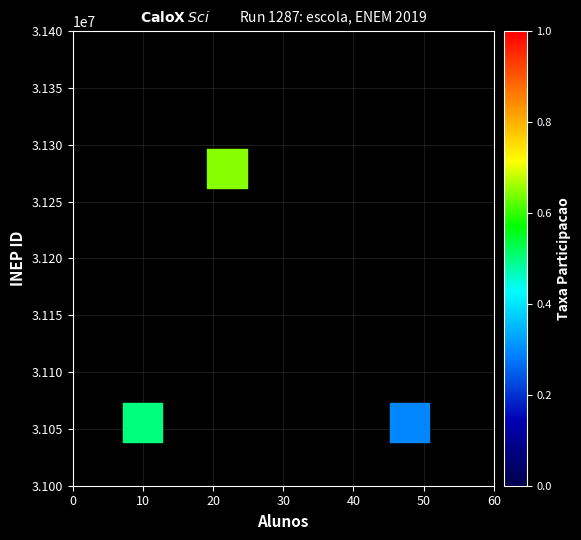

What is the range of X values (max minus min)?

38